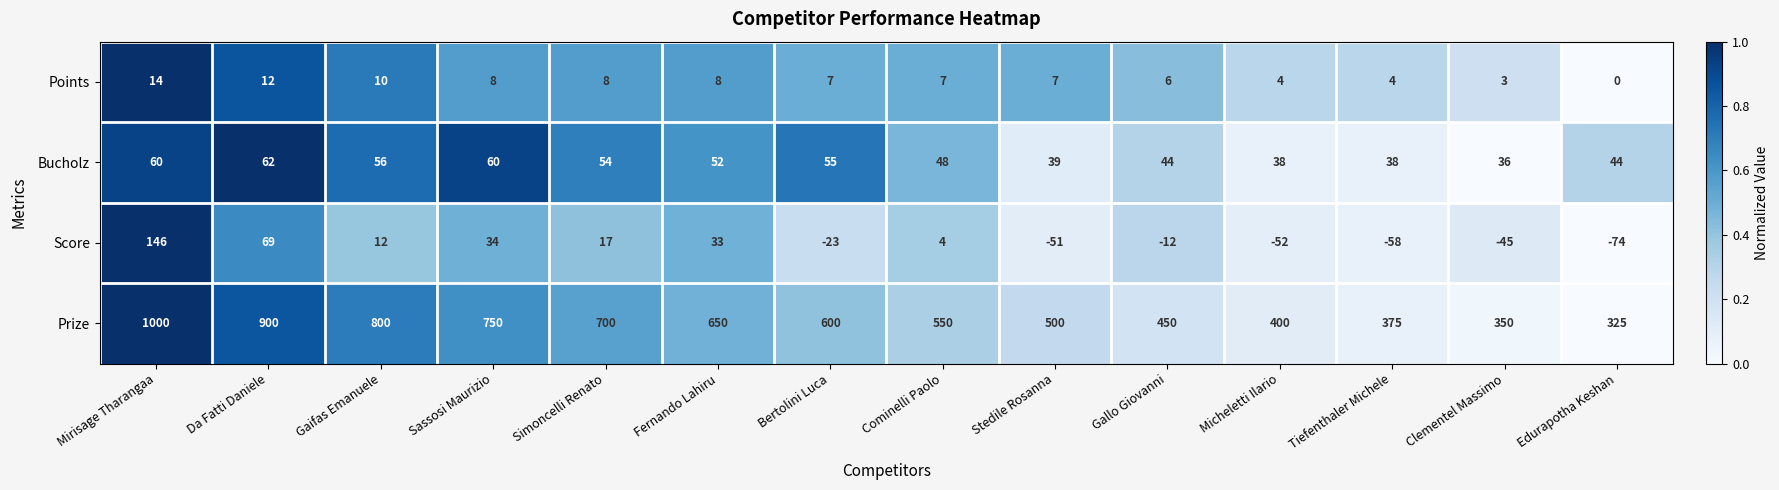

What is the average value of the Points series?

7